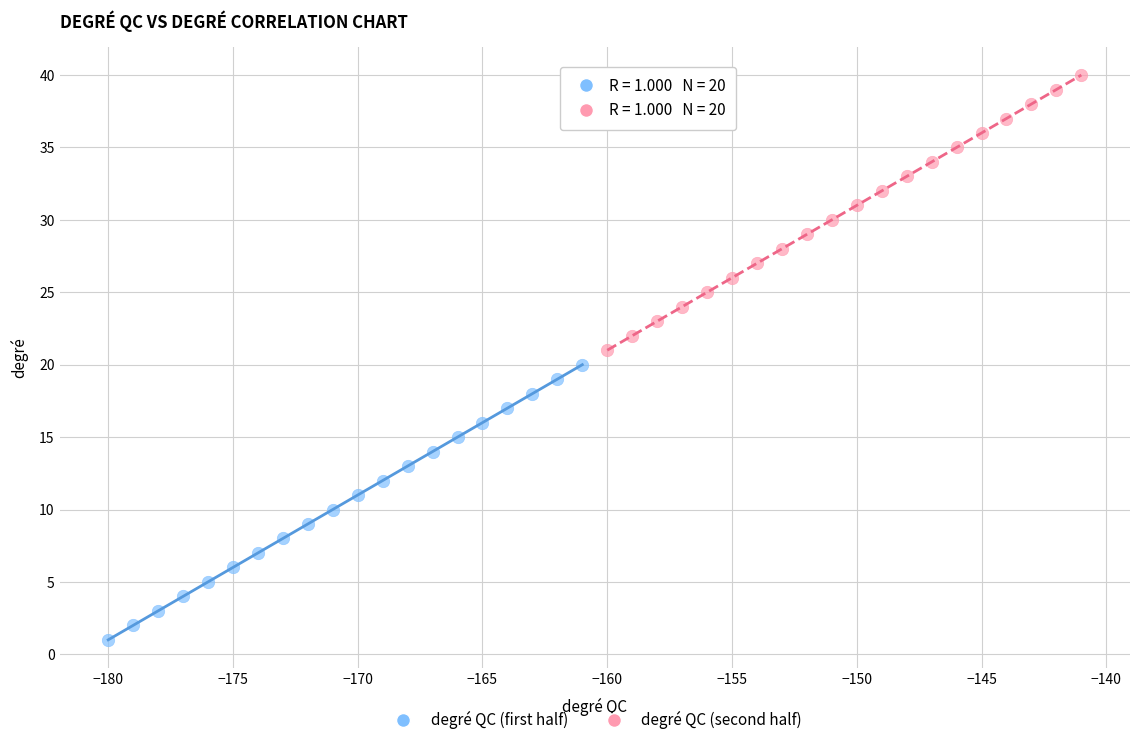

Which series reaches the maximum Y coordinate?

degré QC (second half)